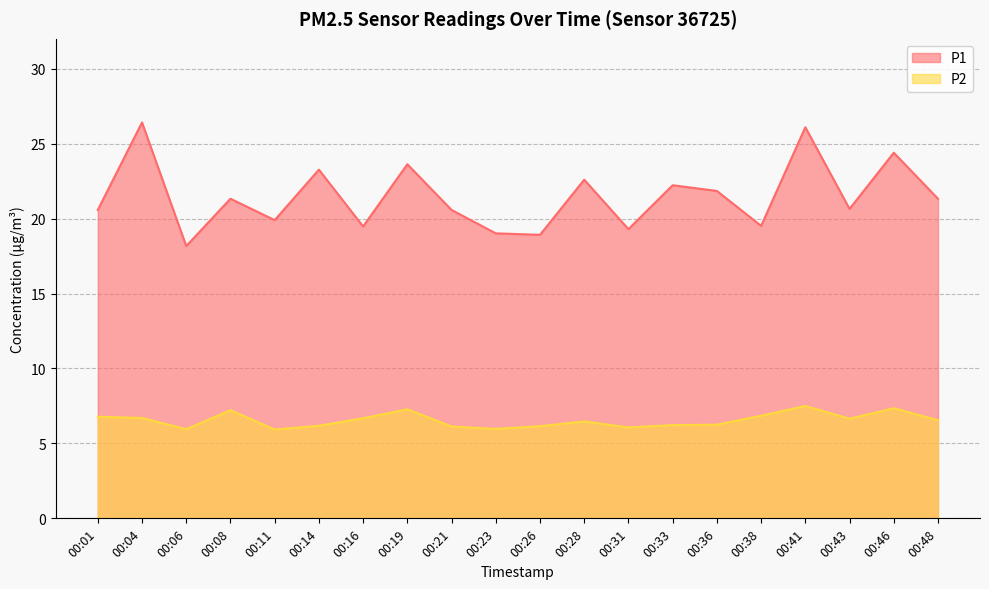

True or false: P2 and P1 intersect in this chart.

False